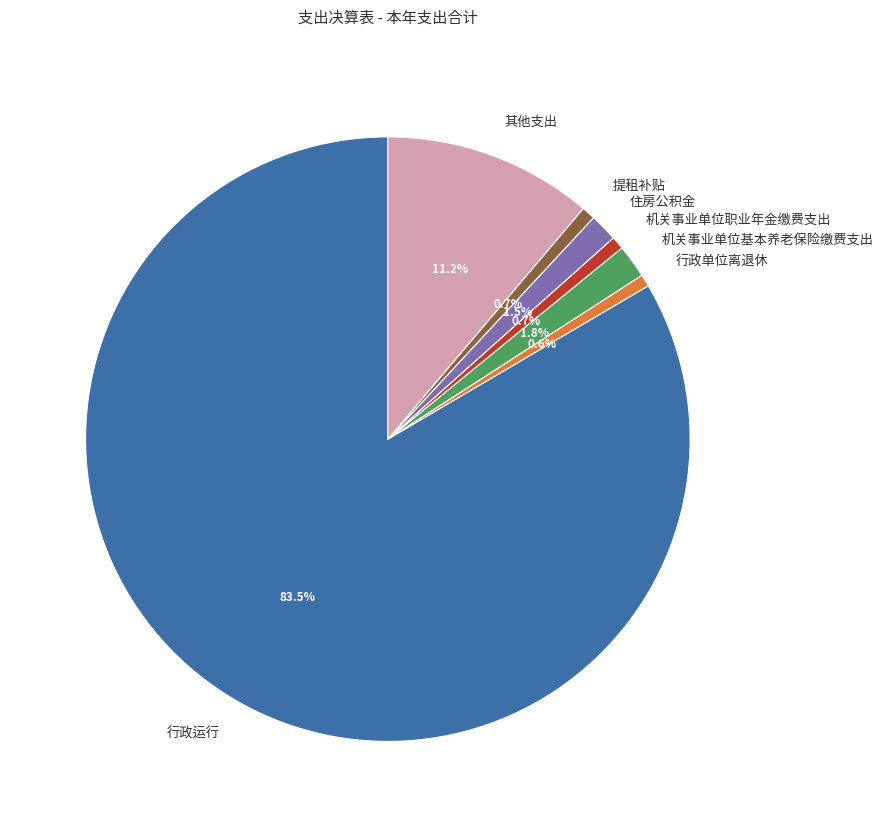

Does 机关事业单位基本养老保险缴费支出 represent more than half of the total?

No